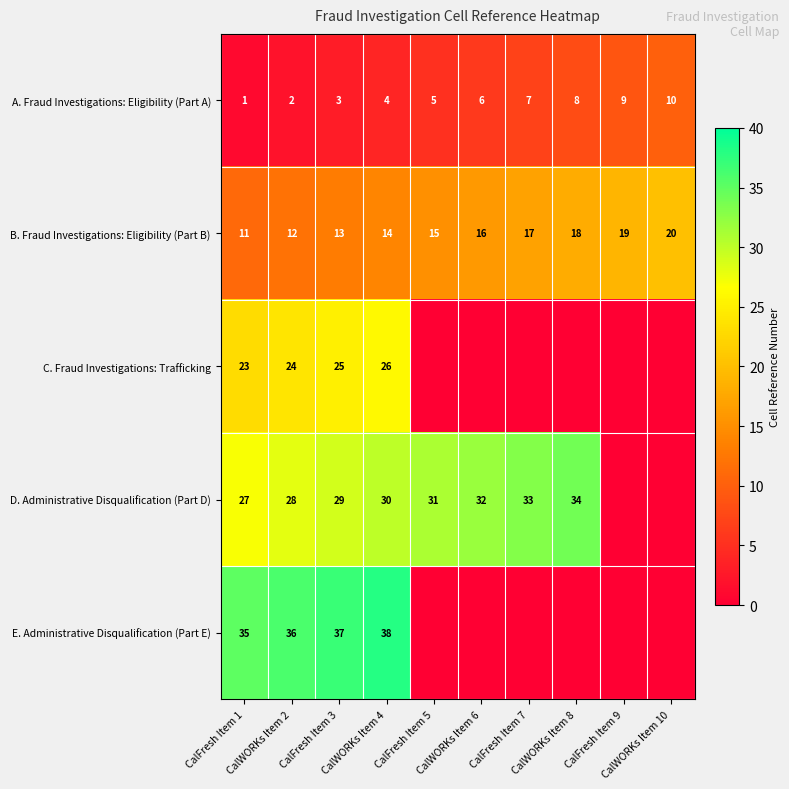

How many series are shown in this chart?

5